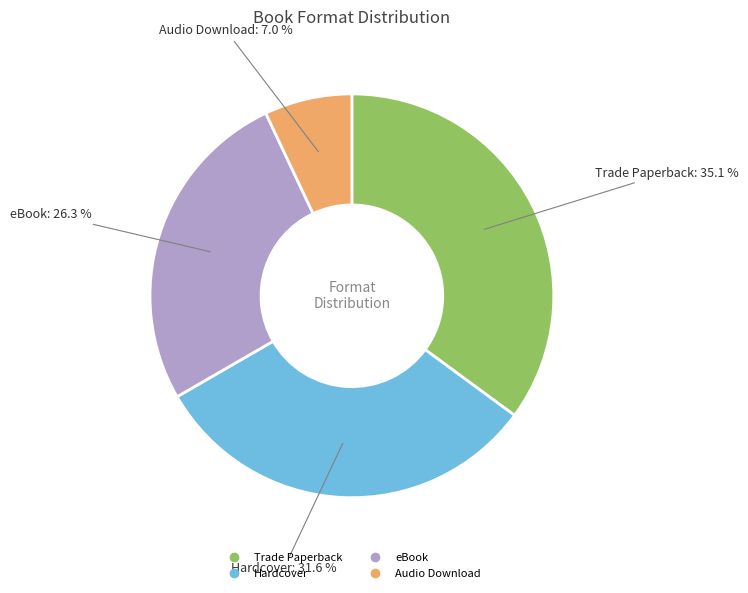

Is there a majority slice in this chart?

No